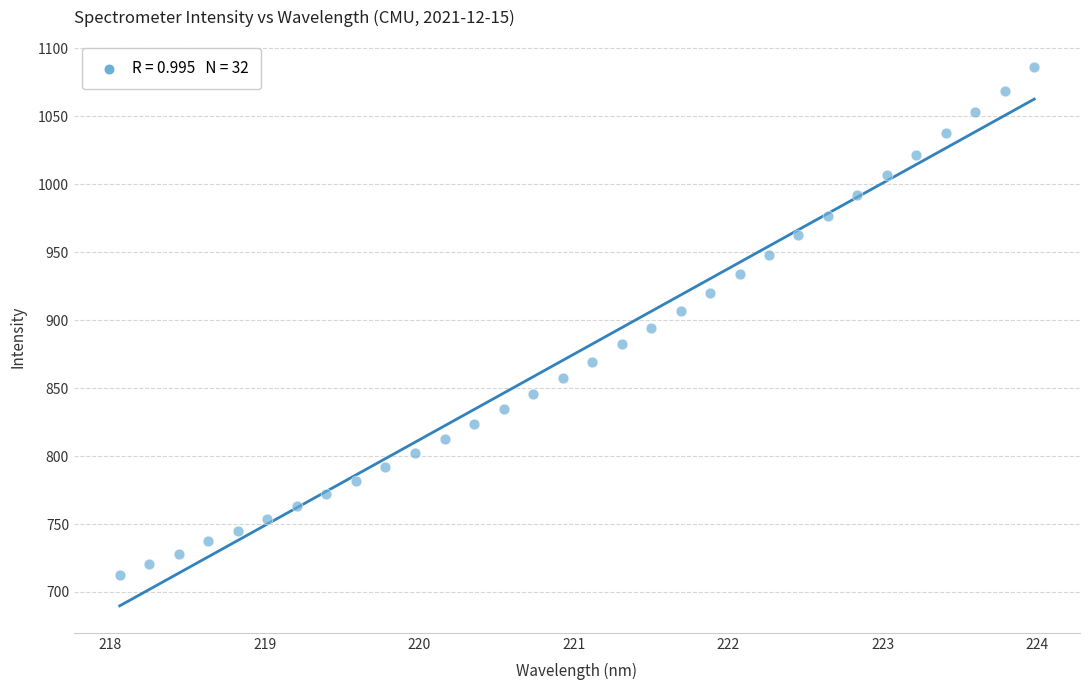

What is the range of Y values (max minus min)?

373.7